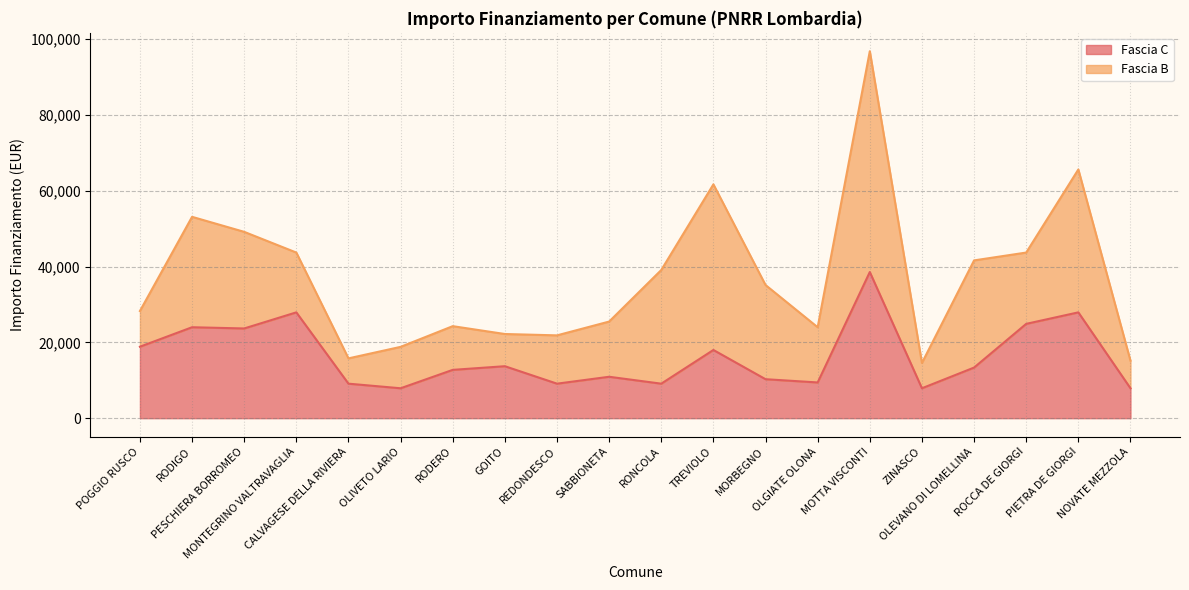

How many values are below 13354?

10